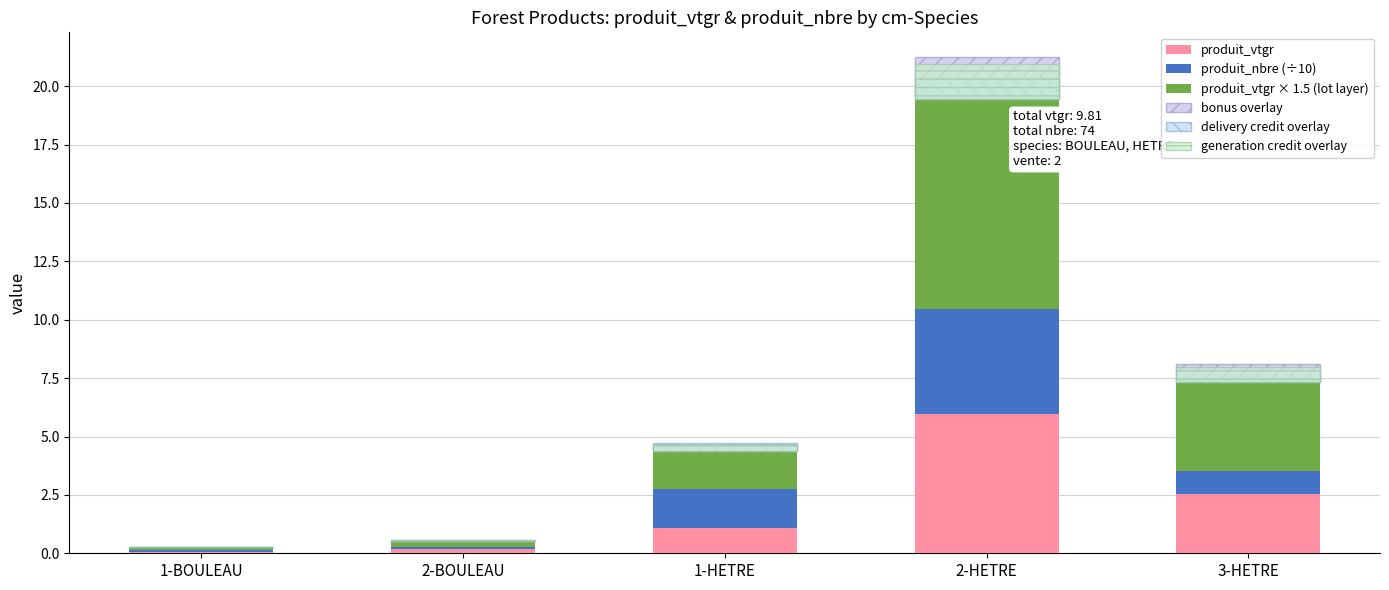

The generation credit overlay series shows 0.0 at 1-BOULEAU. True or false?

True